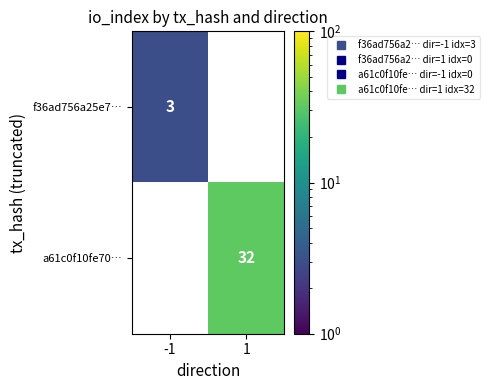

At which label does f36ad756a25e7… reach its peak?

-1